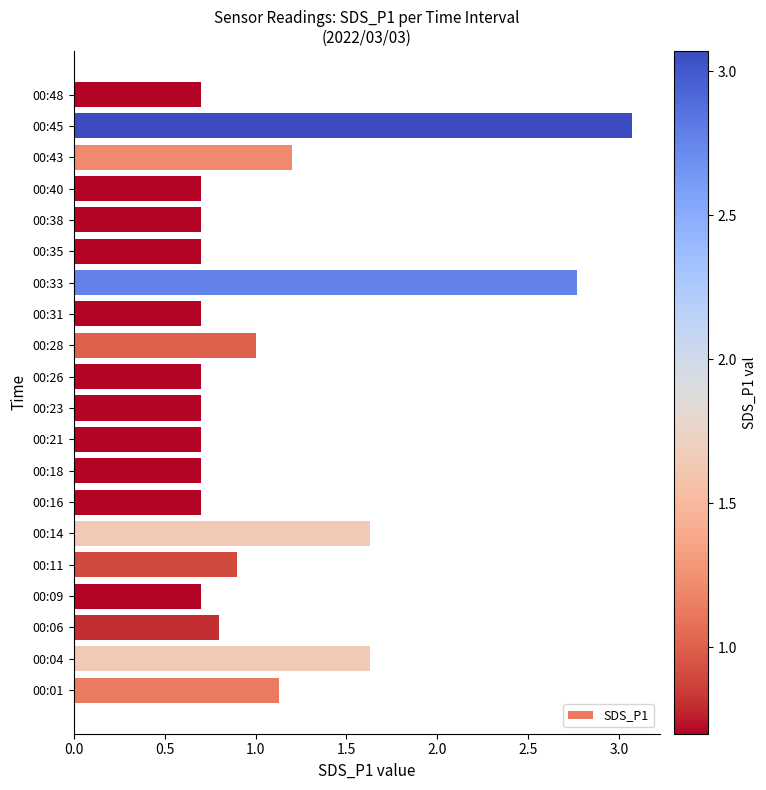

Reading top to bottom, extract all data points from this chart.

00:48=0.7	00:45=3.1	00:43=1.2	00:40=0.7	00:38=0.7	00:35=0.7	00:33=2.8	00:31=0.7	00:28=1.0	00:26=0.7	00:23=0.7	00:21=0.7	00:18=0.7	00:16=0.7	00:14=1.6	00:11=0.9	00:09=0.7	00:06=0.8	00:04=1.6	00:01=1.1